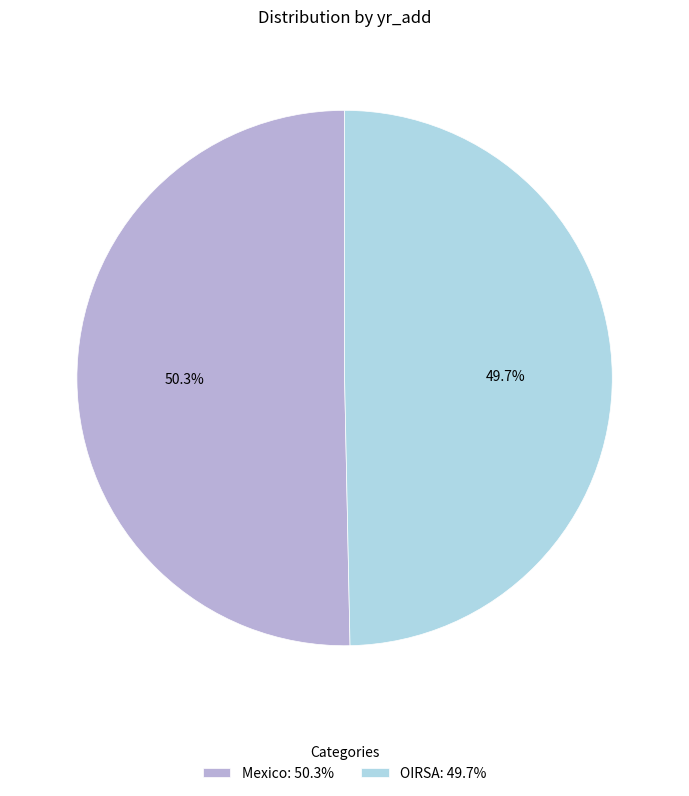

What percentage is NOT represented by OIRSA?

50.3%